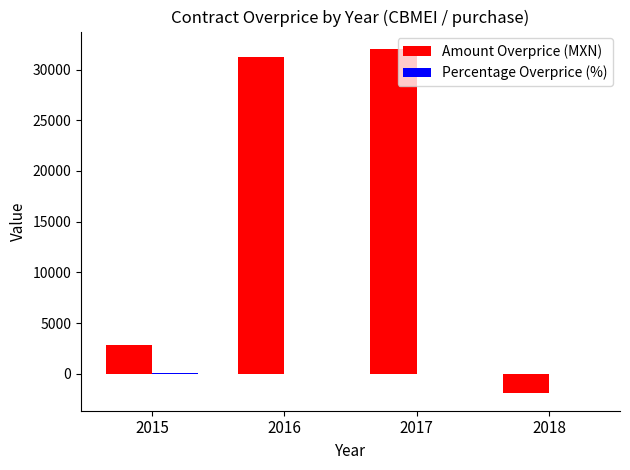

Which series has the largest total across all categories?

Amount Overprice (MXN)